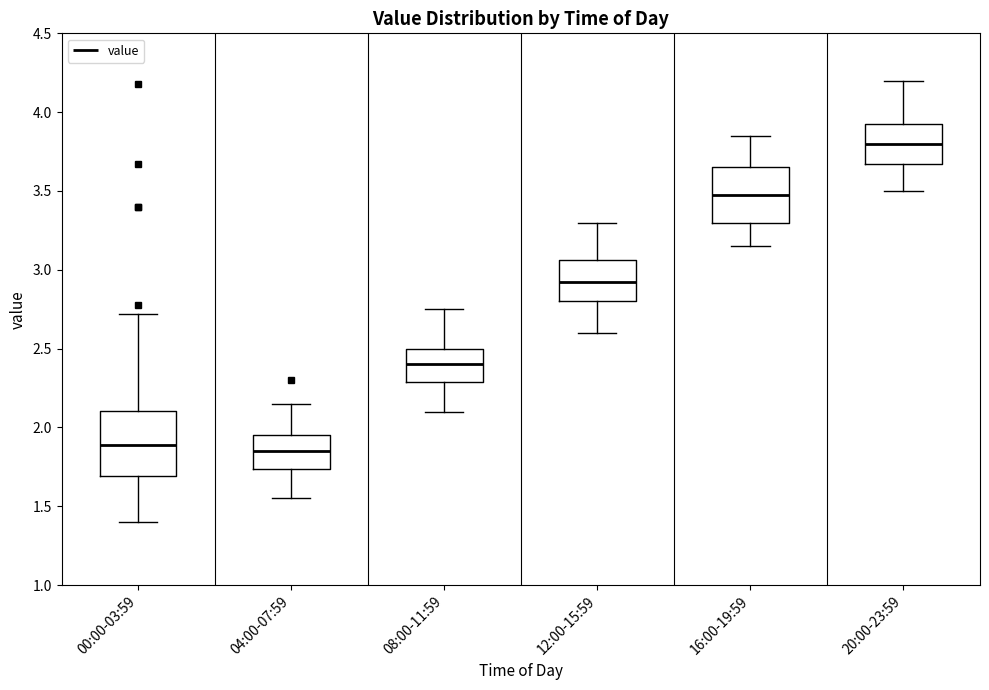

Where does the median line of the box for 04:00-07:59 sit on the y-axis? The values are not printed on the chart, so give them approximately, as read against the axis.

1.85